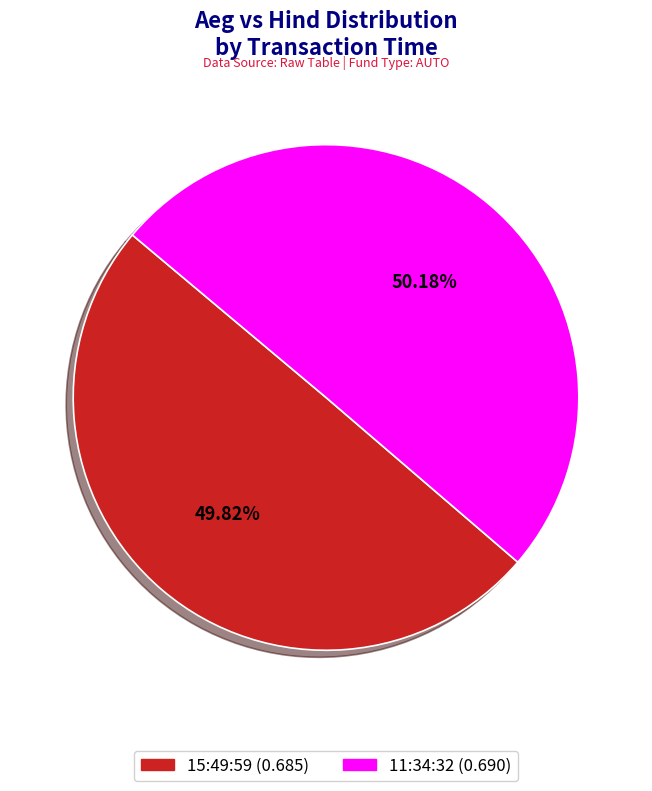

The 11:34:32 slice represents 57% of the pie. True or false?

False